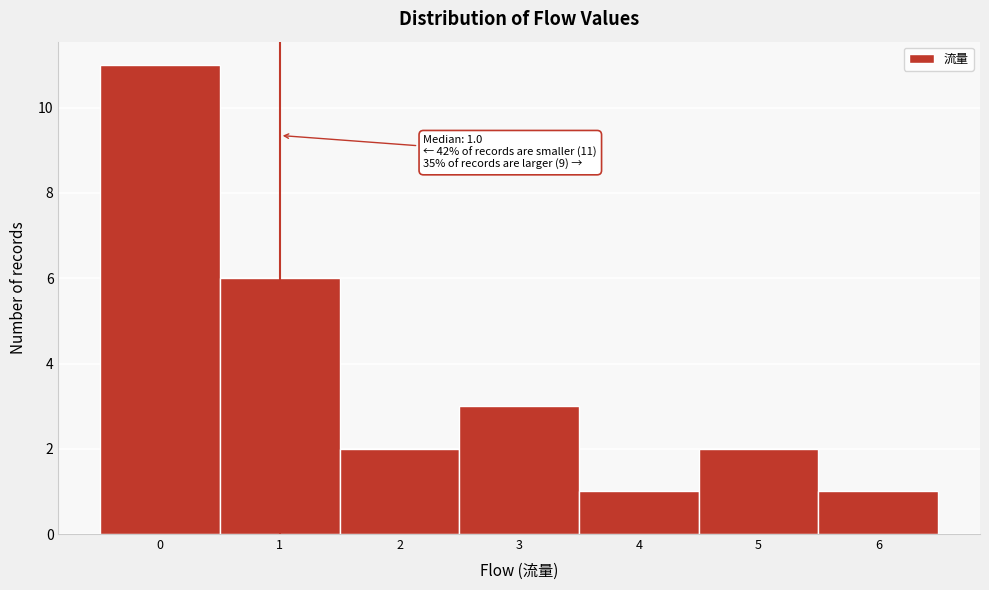

Which range on the x-axis has the tallest bar?

-0.5 to 0.5